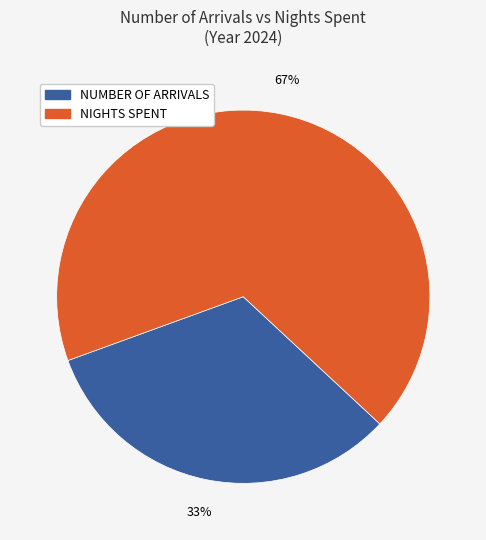

To the nearest percent, what is the average slice percentage?

50%